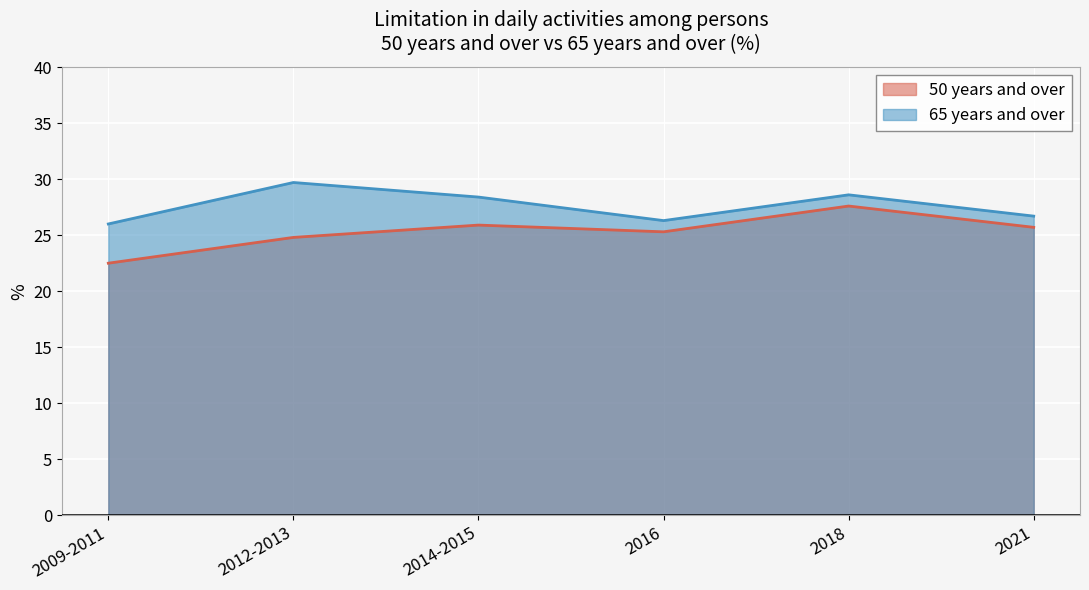

How many lines are shown in the chart?

2